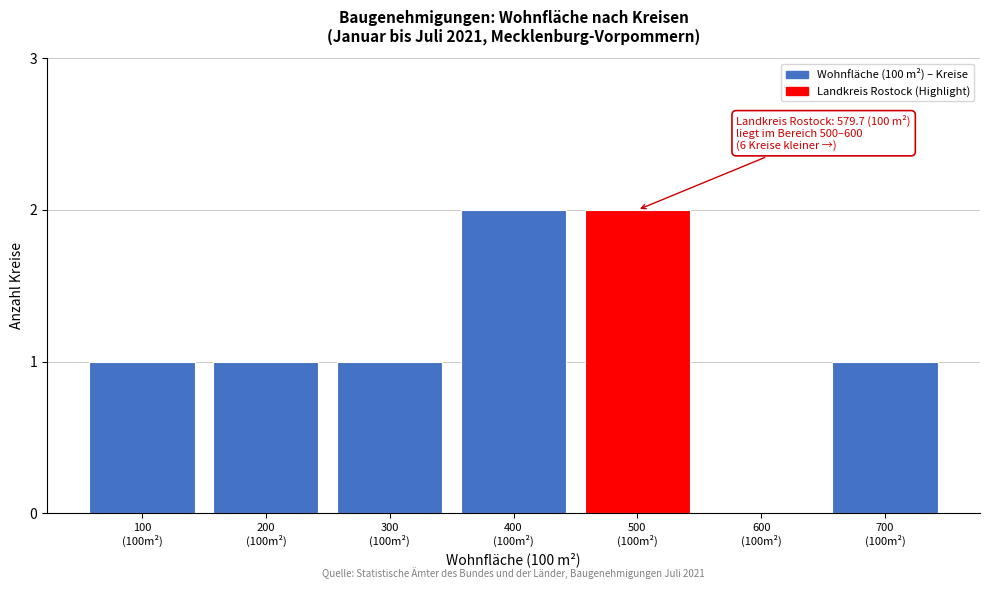

What is the sum of all values?

8